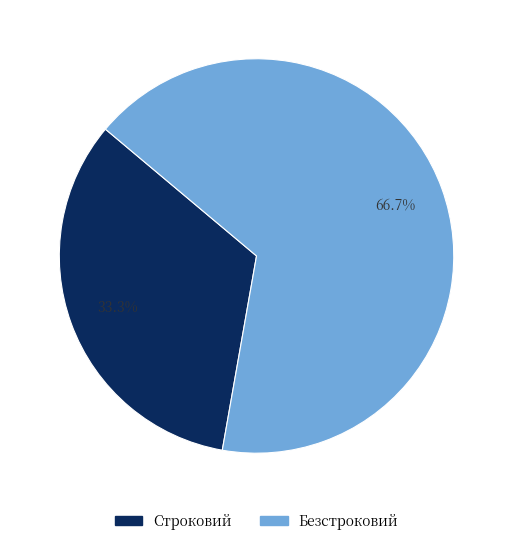

Rank the categories by value from lowest to highest.

Строковий, Безстроковий